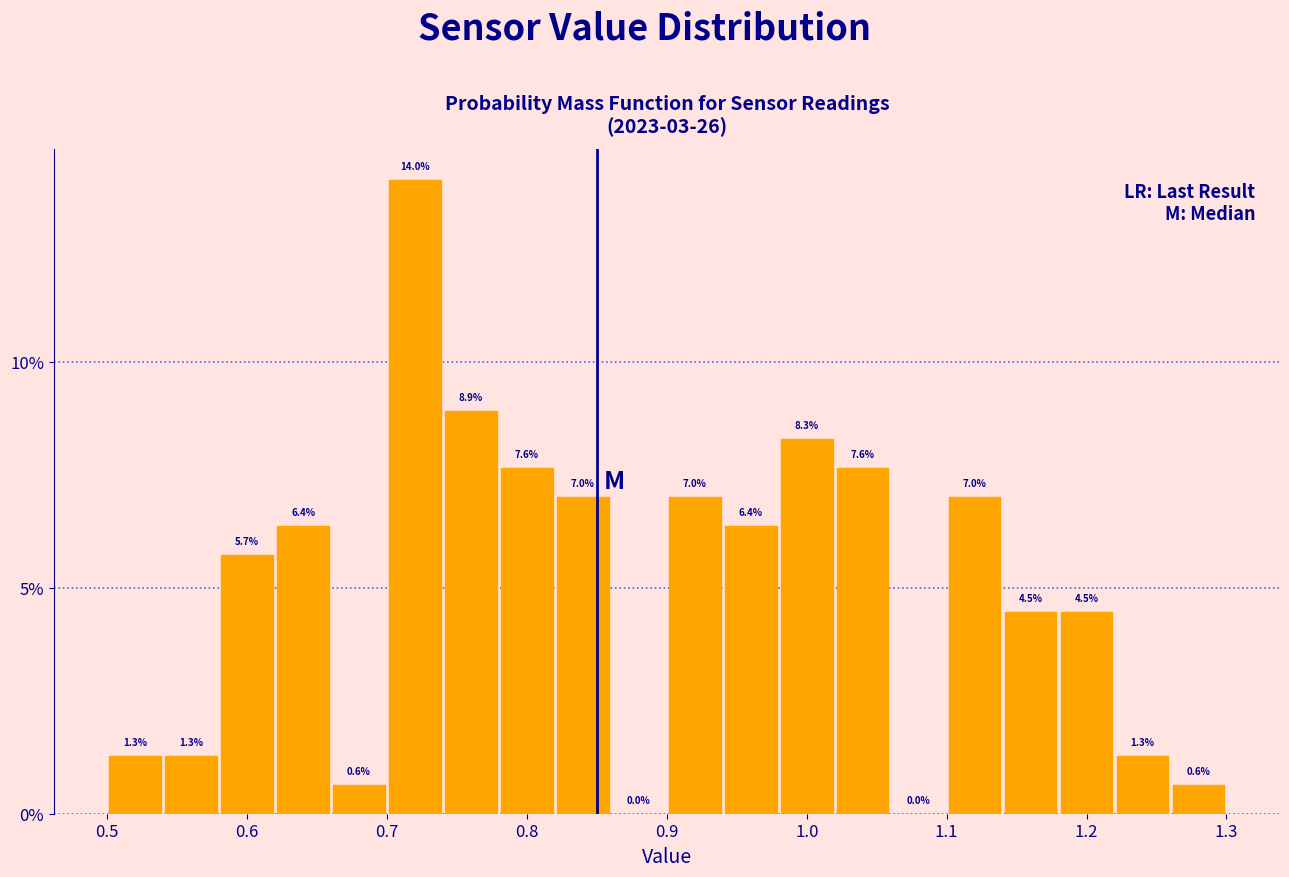

Over which range of the x-axis is the bar tallest?

0.70 to 0.74